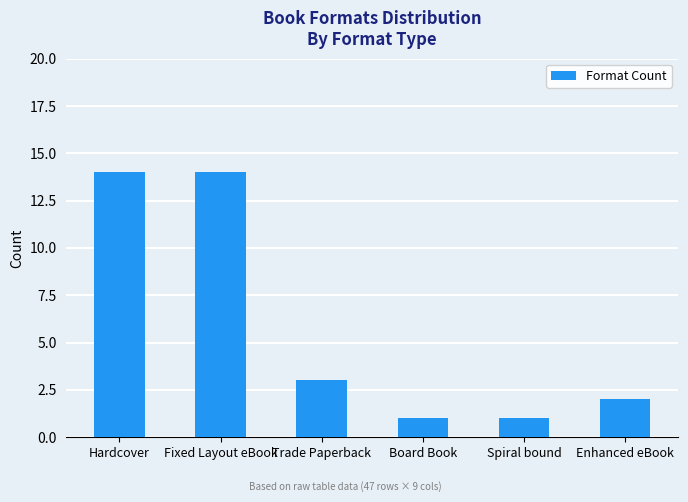

The value at Trade Paperback is 1. True or false?

False